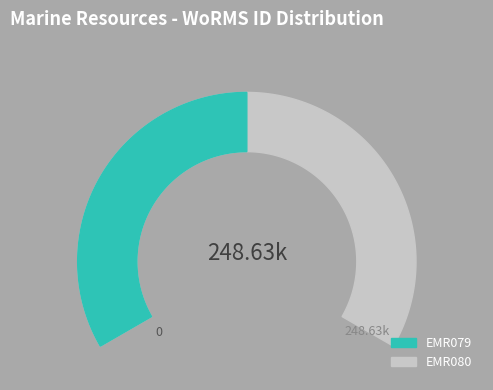

What is the smallest slice in the pie chart?

EMR079